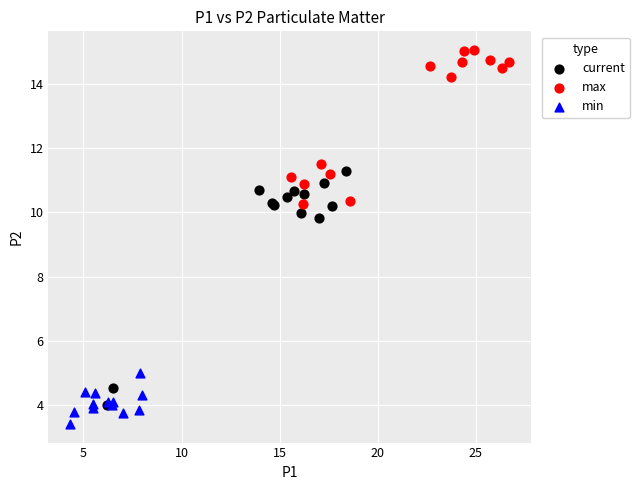

Which series reaches the maximum Y coordinate?

max